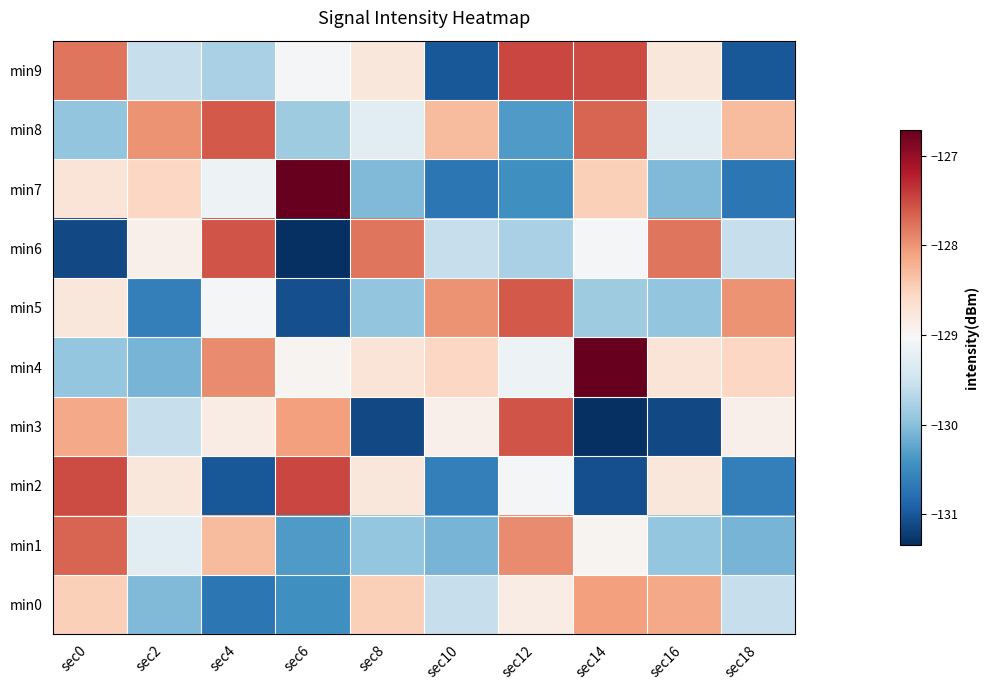

Rank the series by their maximum value, from highest to lowest.

min4, min7, min2, min9, min3, min6, min5, min8, min1, min0